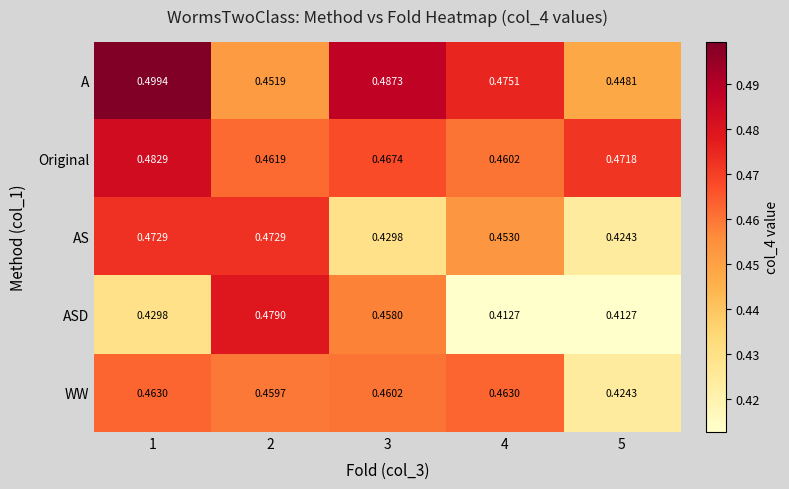

How many data points does each series have?

5